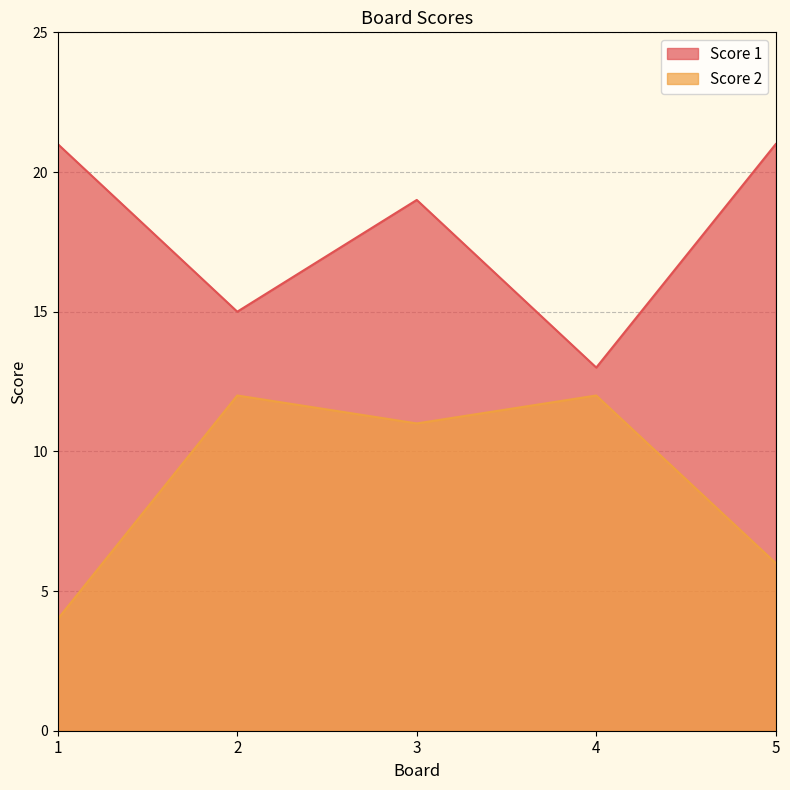

Does the chart have visible grid lines?

Yes